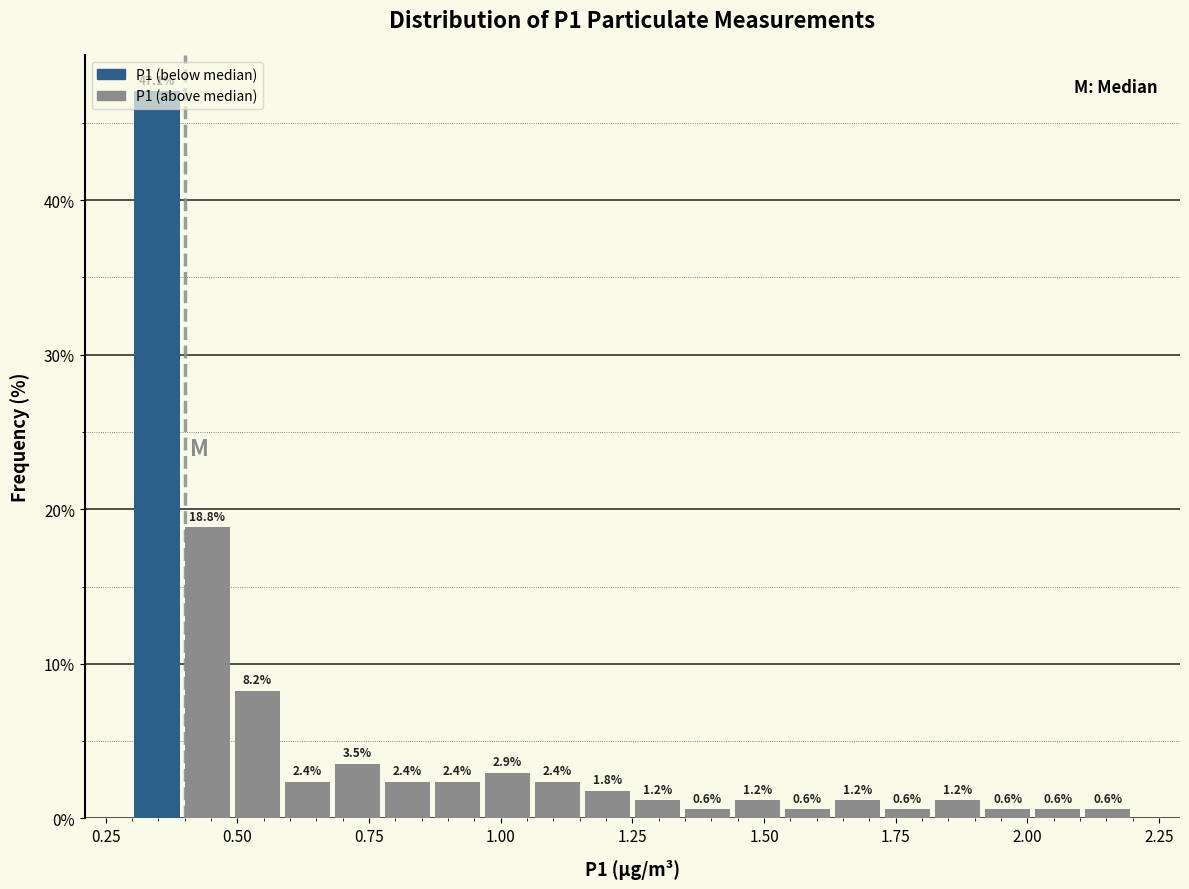

Around what value on the x-axis is the tallest bar? Give the approximate position of its centre, as read against the axis.

0.35